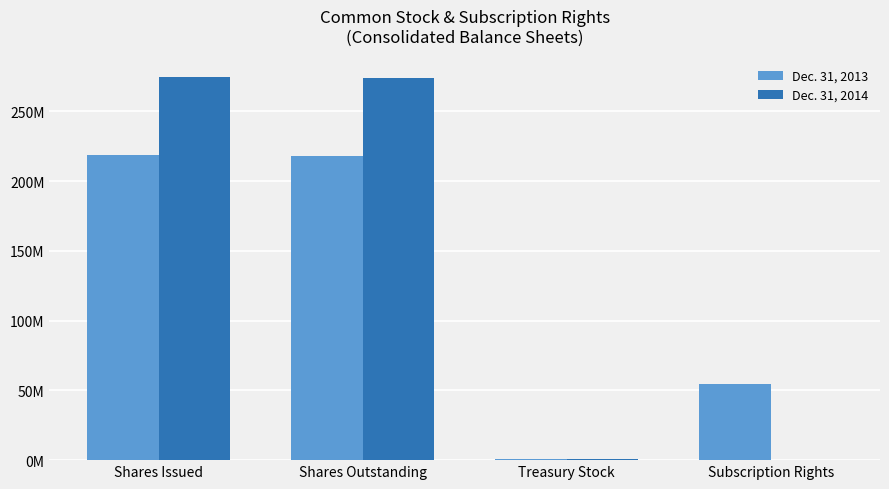

What is the sum of all Dec. 31, 2014 values?

548703512